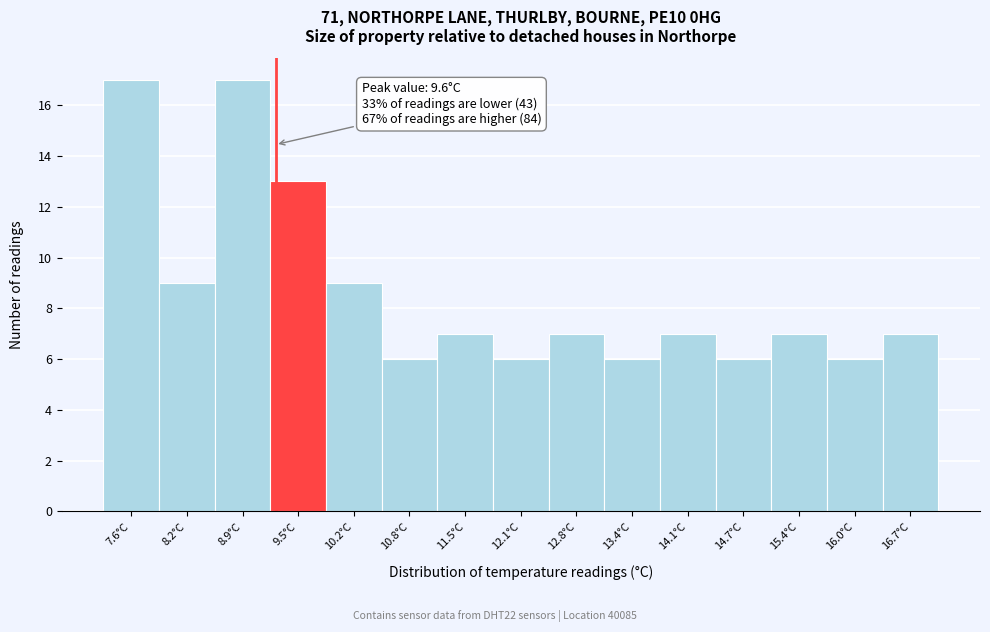

Reading left to right, extract all data points from this chart.

17	9	17	13	9	6	7	6	7	6	7	6	7	6	7